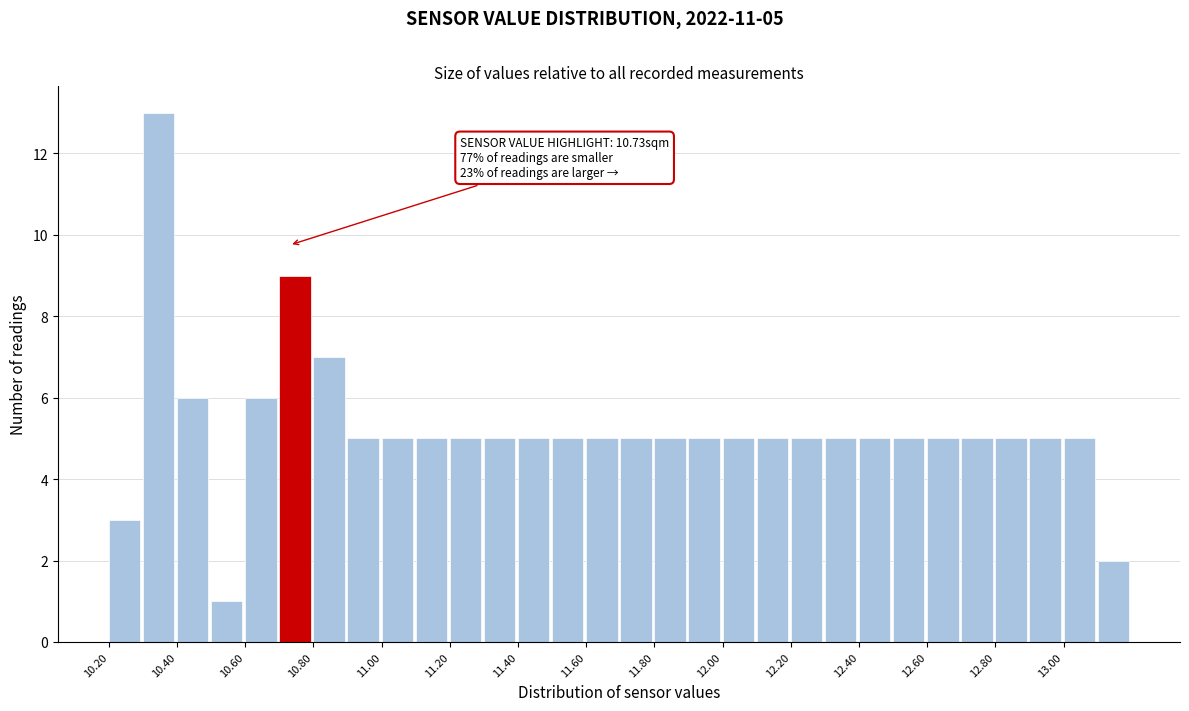

Over which range of the x-axis is the bar tallest?

10.3 to 10.4